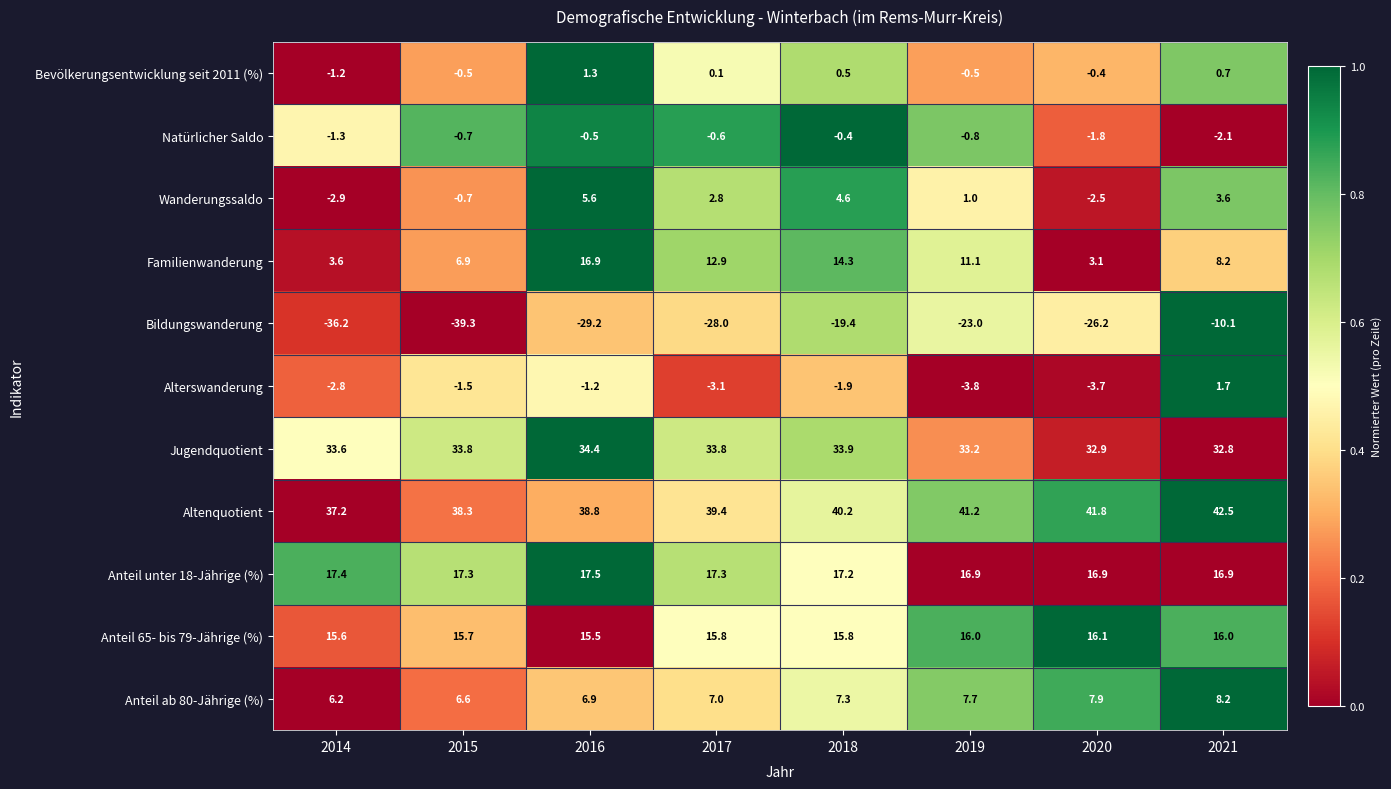

At which label is Natürlicher Saldo closest to -1?

2019